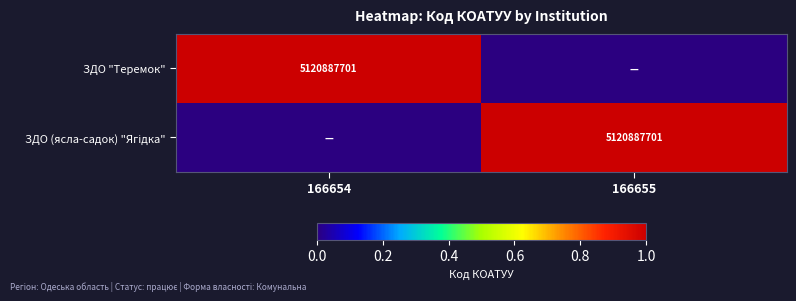

What is the spread (max minus min) of values at 166654?

1